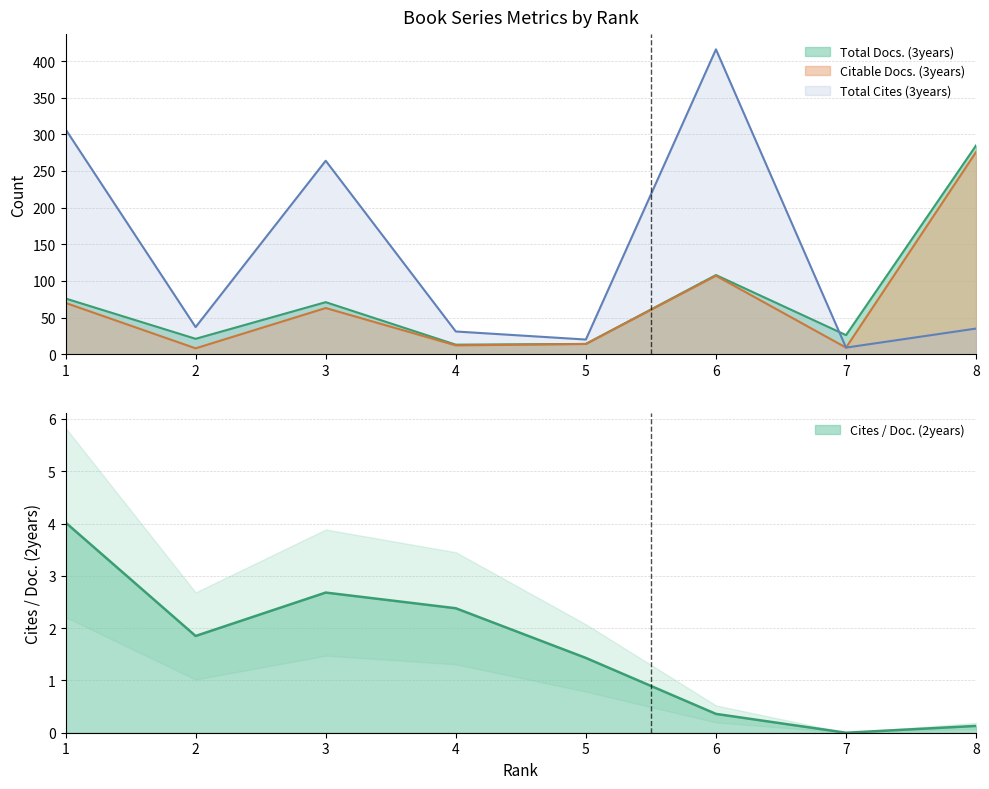

True or false: Total Docs. (3years) and Citable Docs. (3years) intersect in this chart.

False